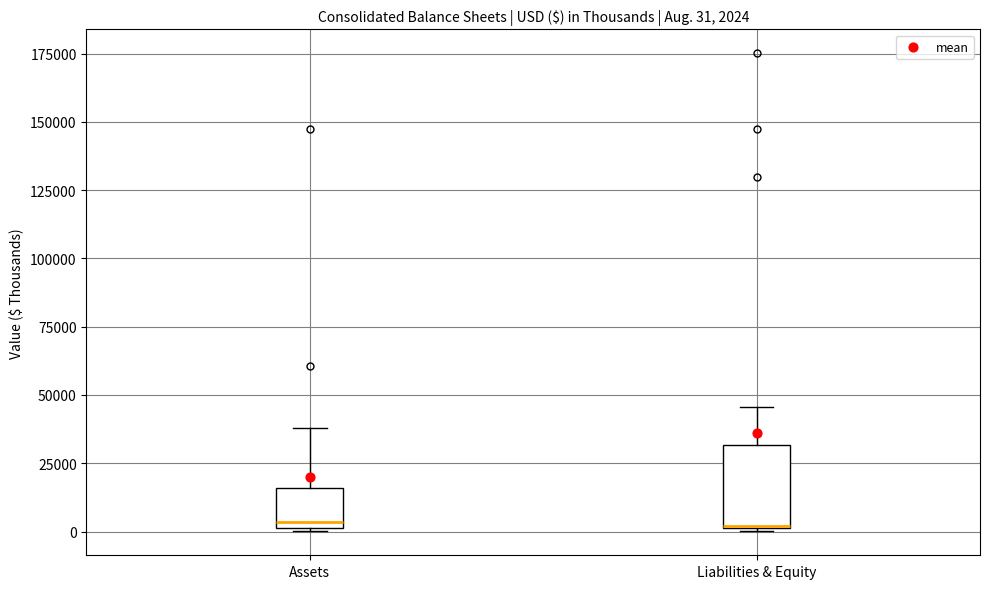

Which box is the tallest, from its lower edge to its upper edge?

Liabilities & Equity